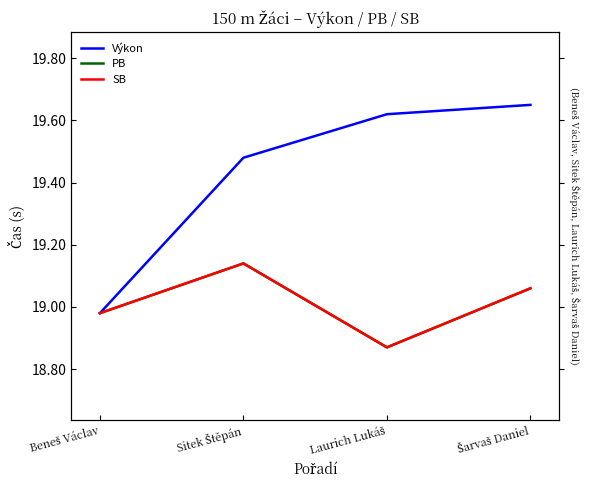

The value of SB at Sitek Štěpán is 19.1. True or false?

True